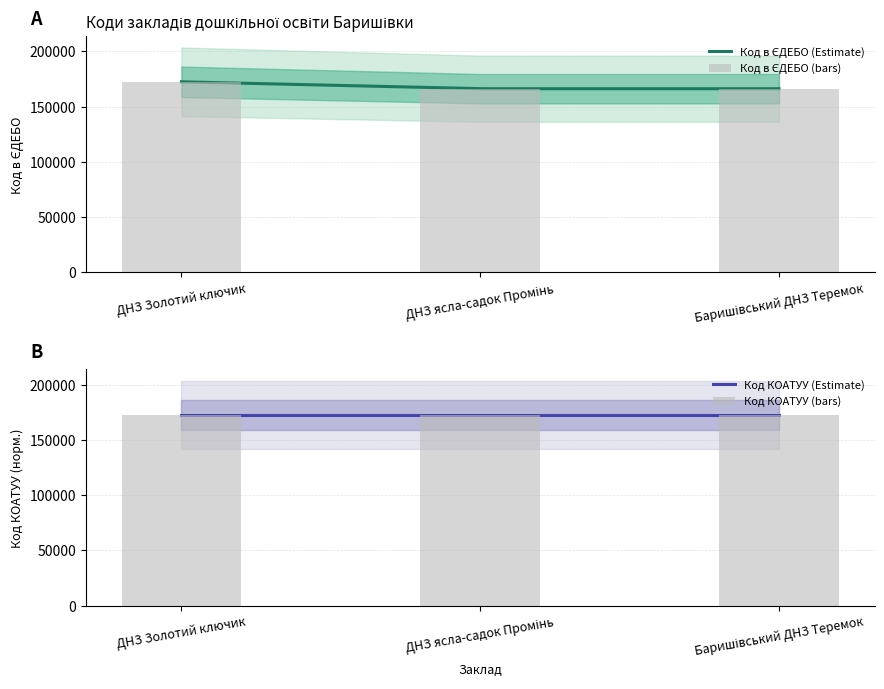

What is the label of the 1st bar from the right?

Баришівський ДНЗ Теремок